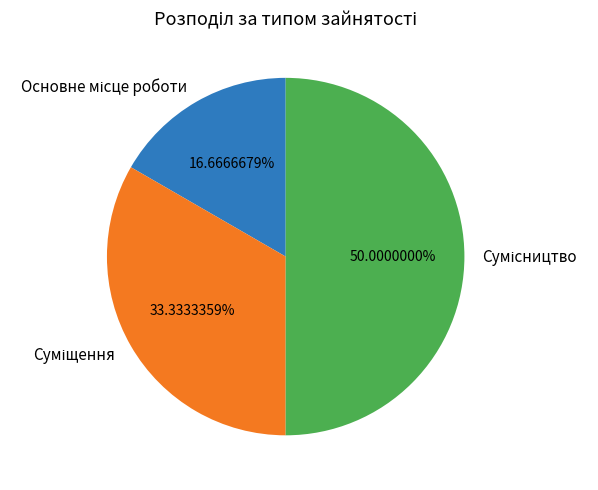

How many slices are in this pie chart?

3